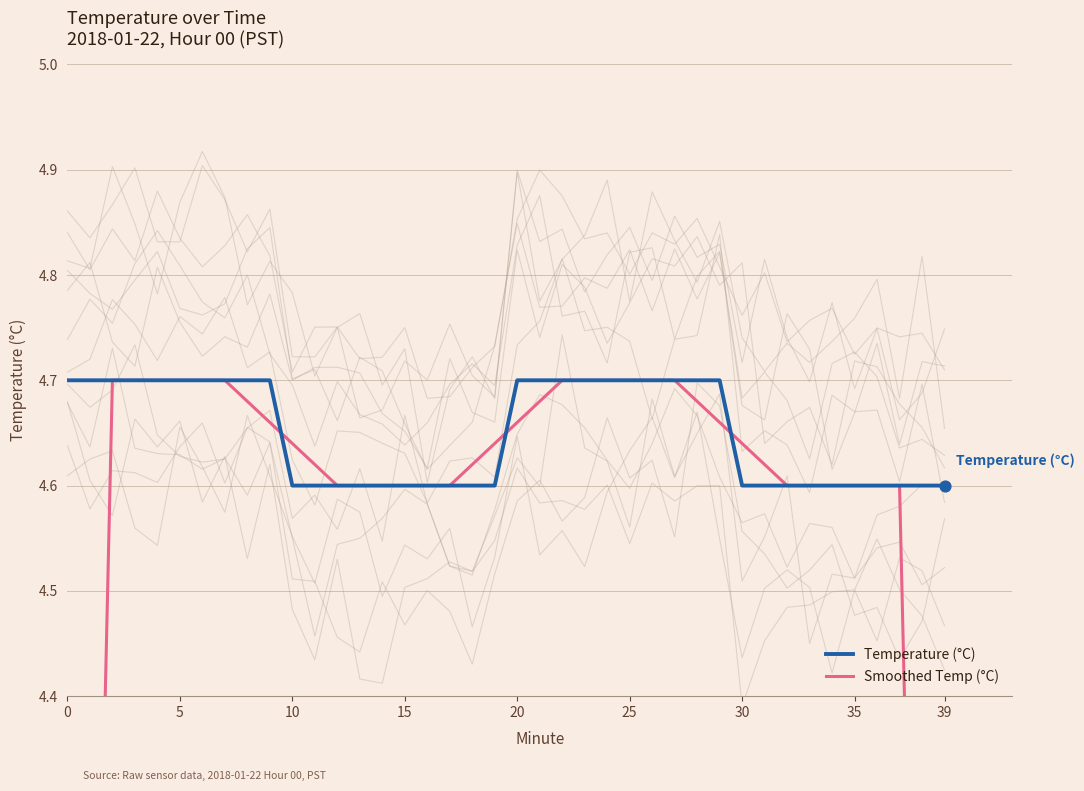

What is the total value across all series at 27?

9.4